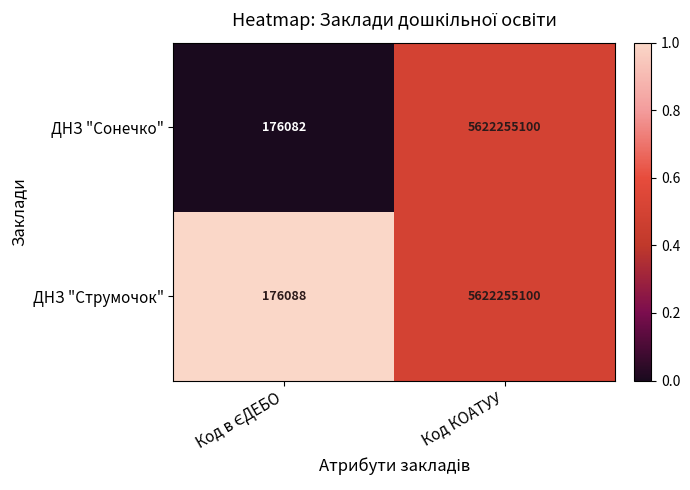

How many values in the ДНЗ "Струмочок" series are below 5622255100?

1